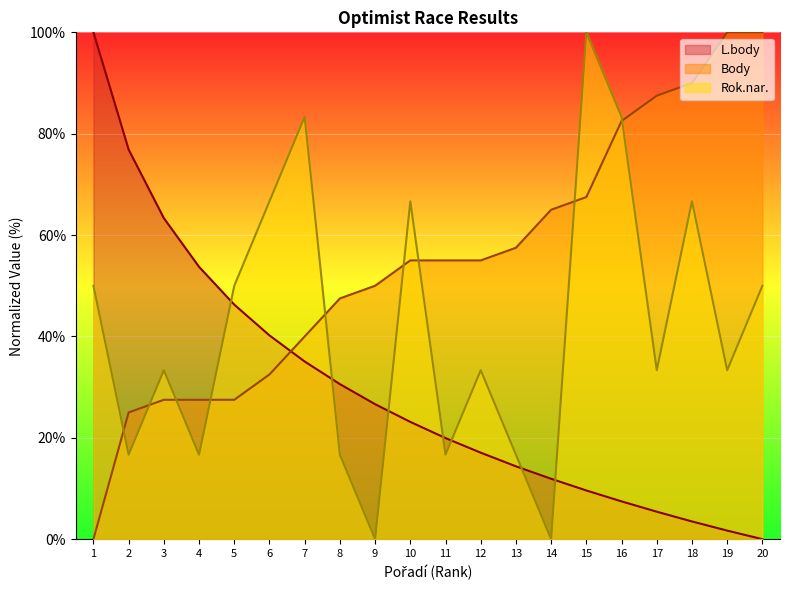

Reading left to right, list all the values displayed in this chart.

L.body: 100.0	76.9	63.3	53.7	46.3	40.2	35.0	30.6	26.6	23.1	19.9	17.1	14.4	11.9	9.6	7.5	5.4	3.5	1.7	0.0
Body: 0.0	25.0	27.5	27.5	27.5	32.5	40.0	47.5	50.0	55.0	55.0	55.0	57.5	65.0	67.5	82.5	87.5	90.0	100.0	100.0
Rok.nar.: 50.0	16.7	33.3	16.7	50.0	66.7	83.3	16.7	0.0	66.7	16.7	33.3	16.7	0.0	100.0	83.3	33.3	66.7	33.3	50.0